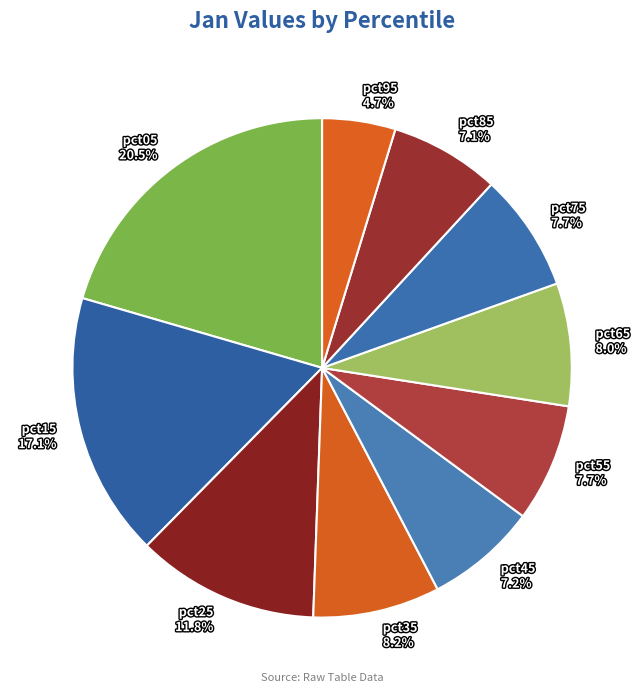

Which category has the smallest portion of the pie?

pct95